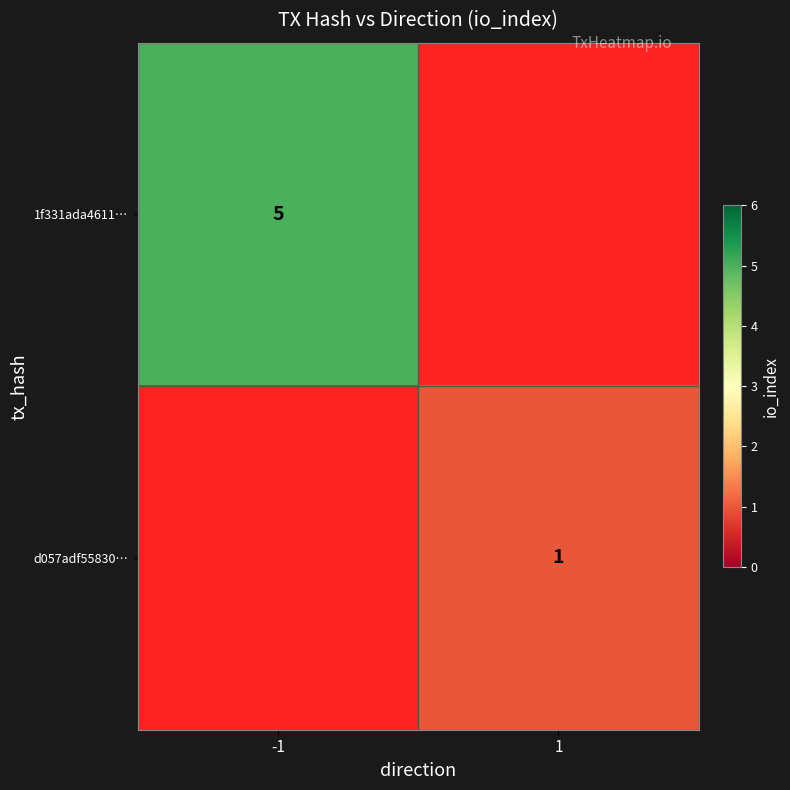

True or false: d057adf55830… has a value of 1 at 1.

True